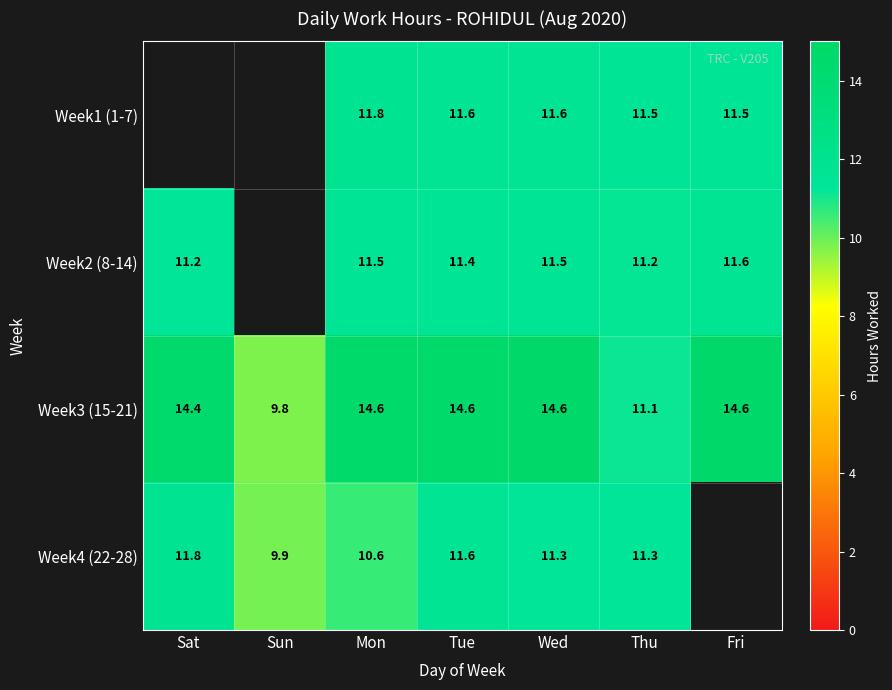

What is the difference between the Week4 (22-28) values at Sat and Mon?

1.2